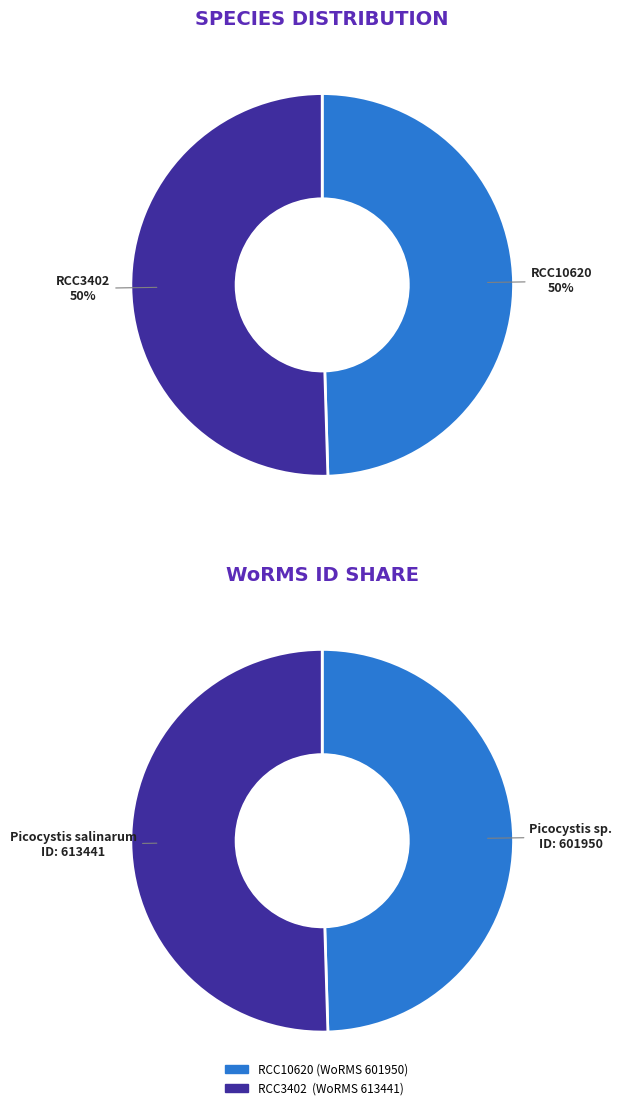

Which has a higher value, RCC10620 or RCC3402?

RCC3402